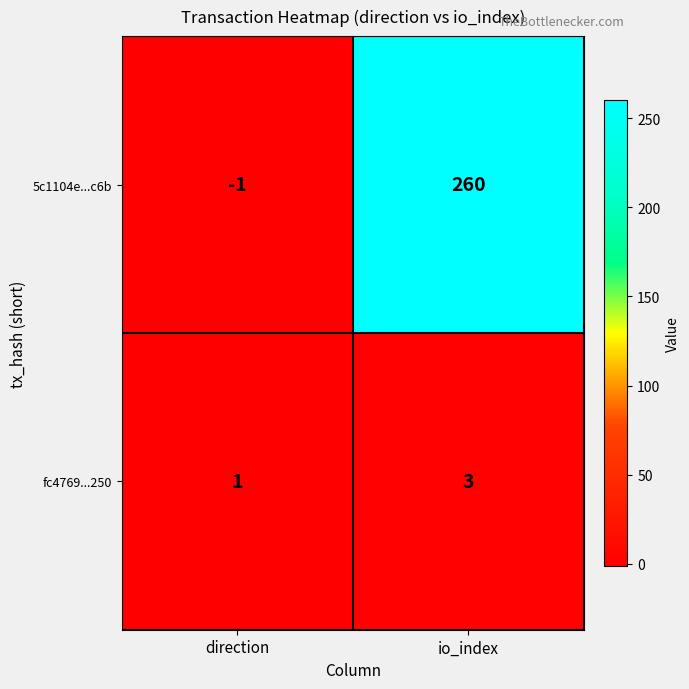

The value of 5c1104e...c6b at io_index is 260. True or false?

True